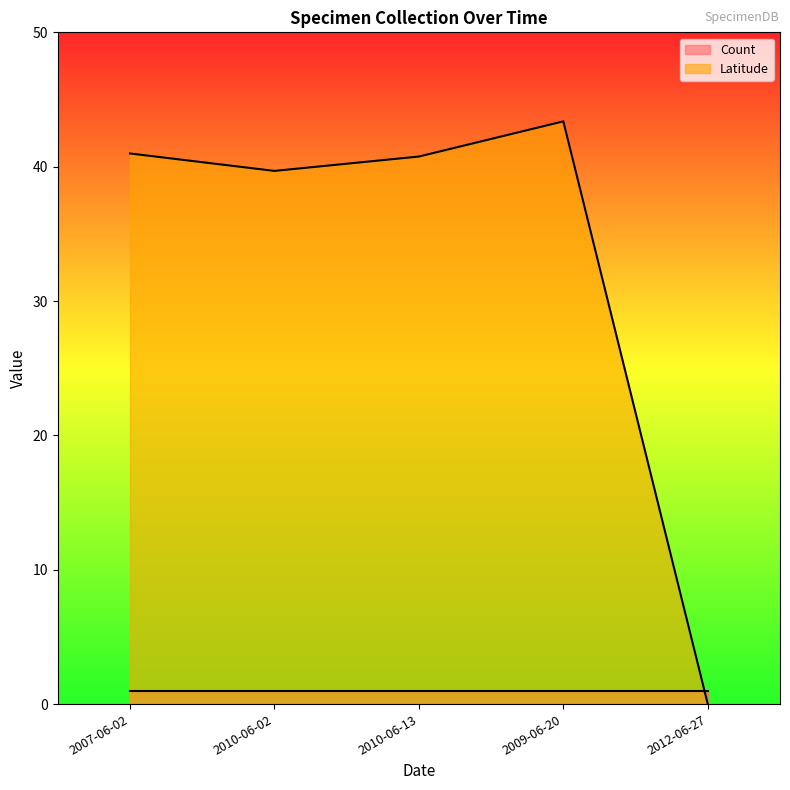

The chart shows a value of 56.6 at 2010-06-13. True or false?

False